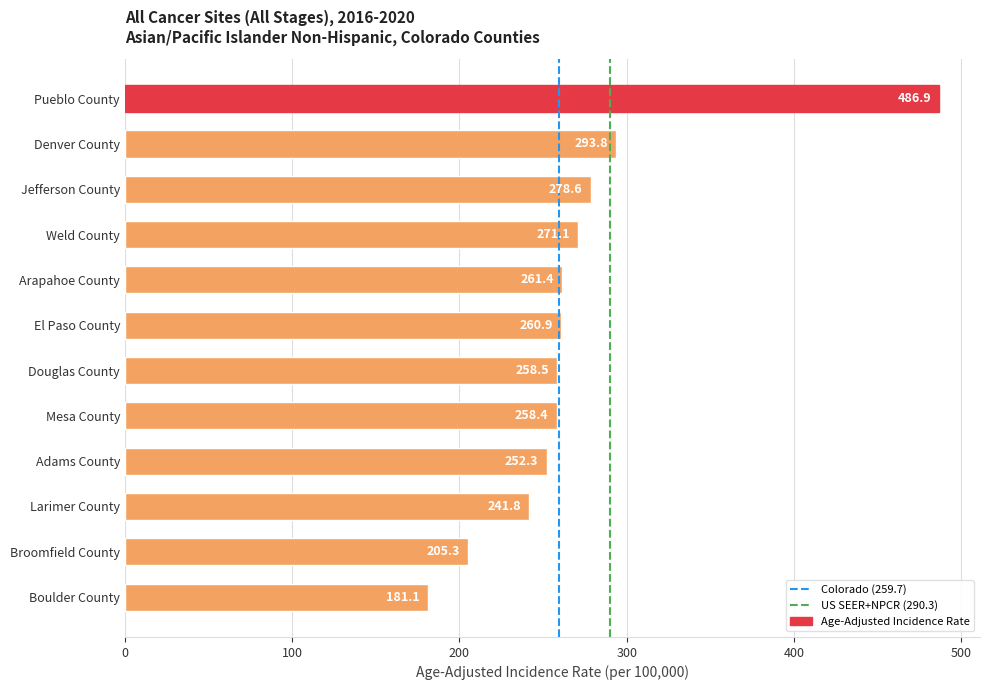

What is the smallest value displayed?

181.1